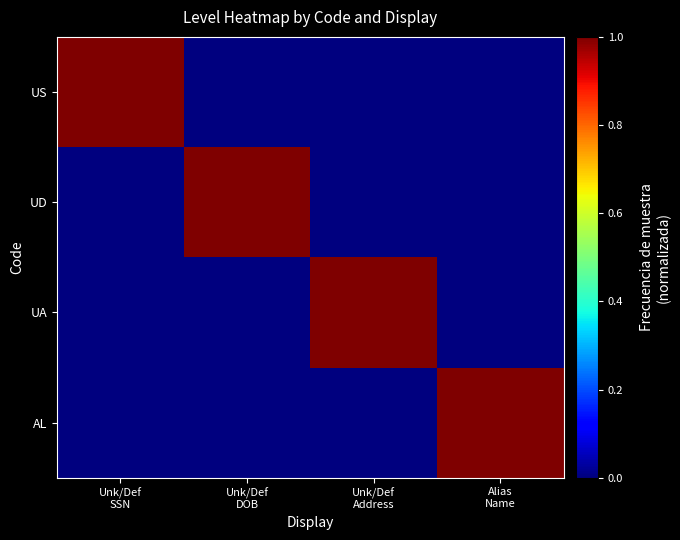

Between Unk/Def DOB and Unk/Def Address, which series saw the biggest shift?

UD